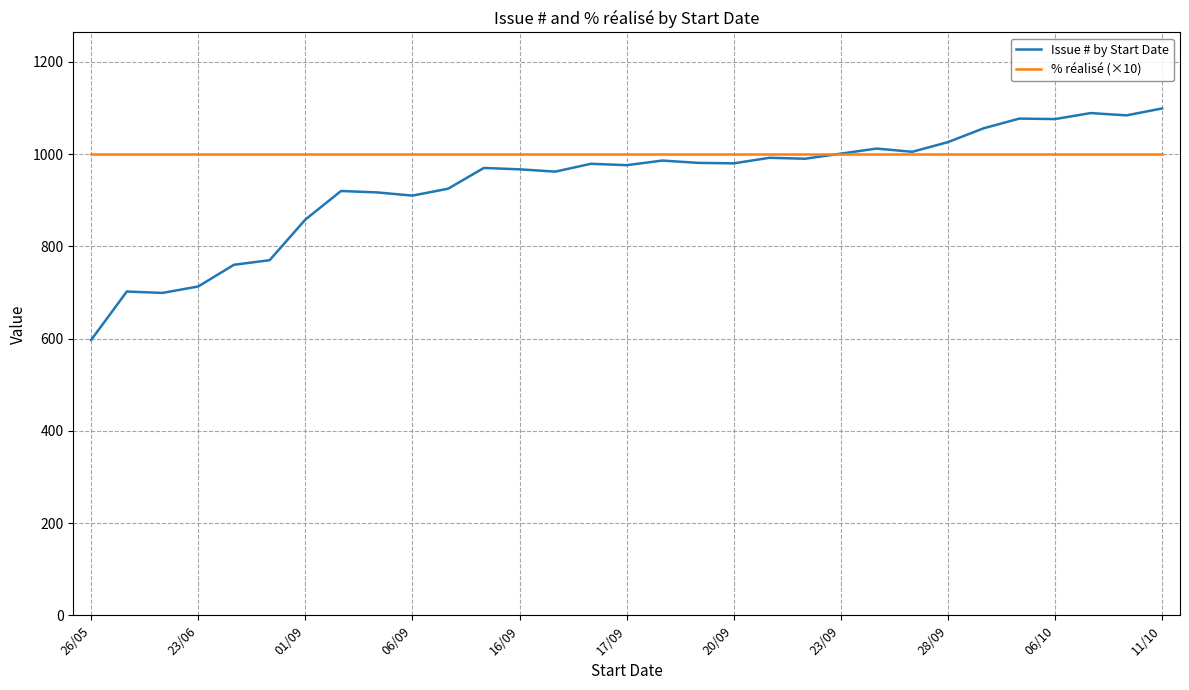

What is the smallest value displayed?

597